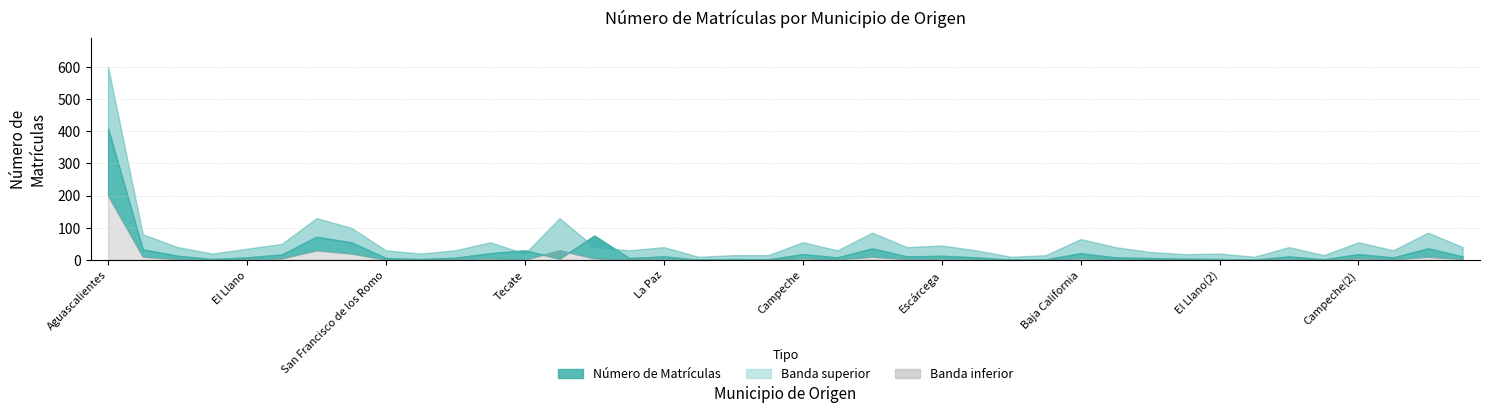

Which label corresponds to the largest value in the chart?

Aguascalientes